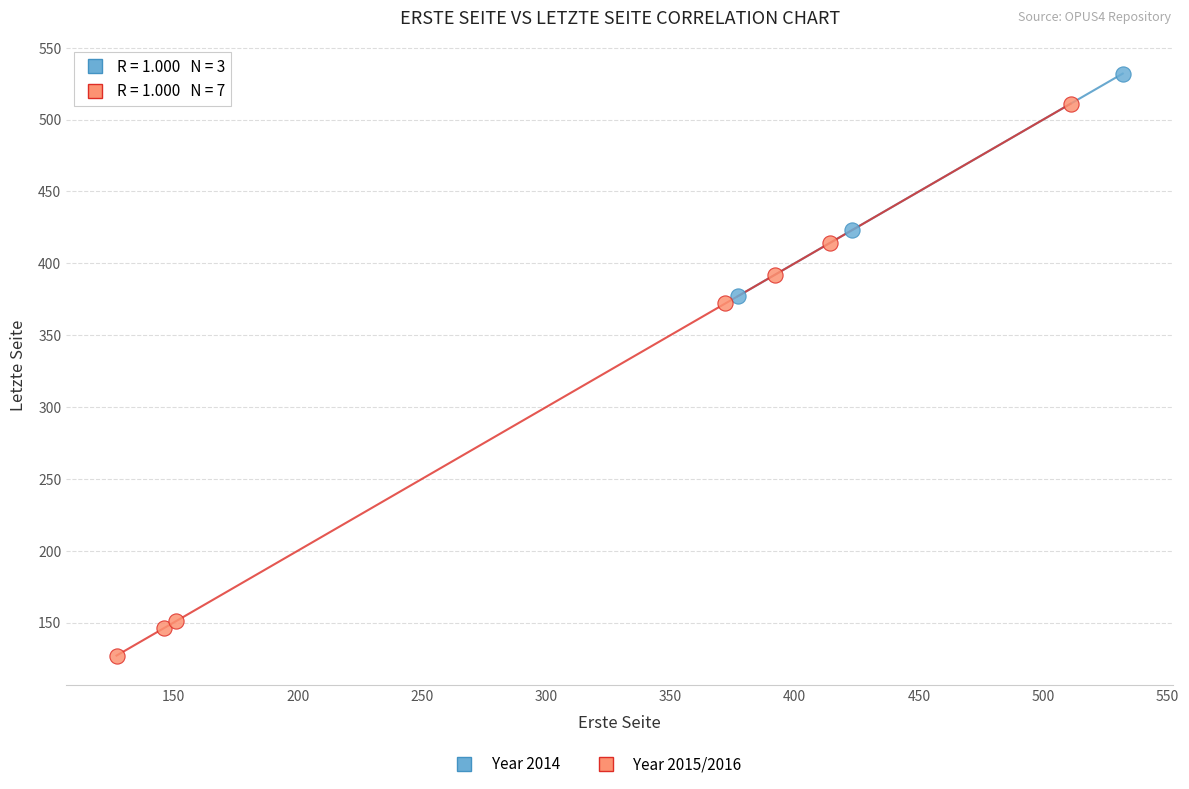

Which series has the widest spread of Y values?

Year 2015/2016